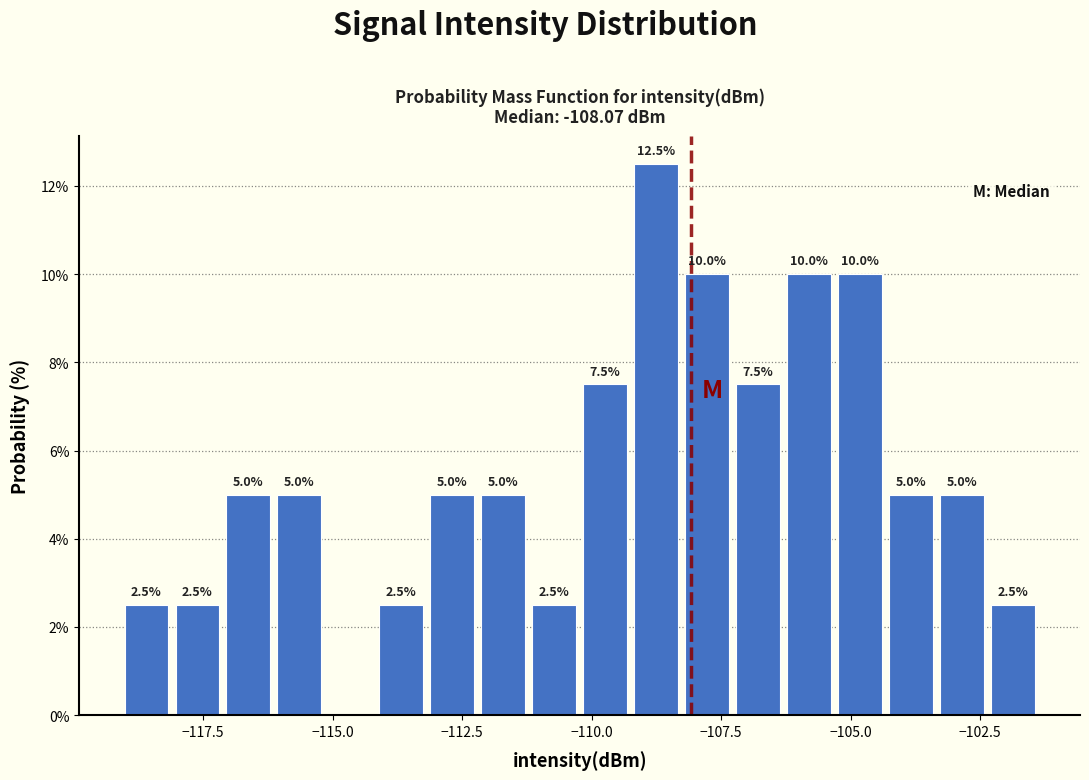

Read against the x-axis, roughly where is the centre of the tallest bar?

-109.0